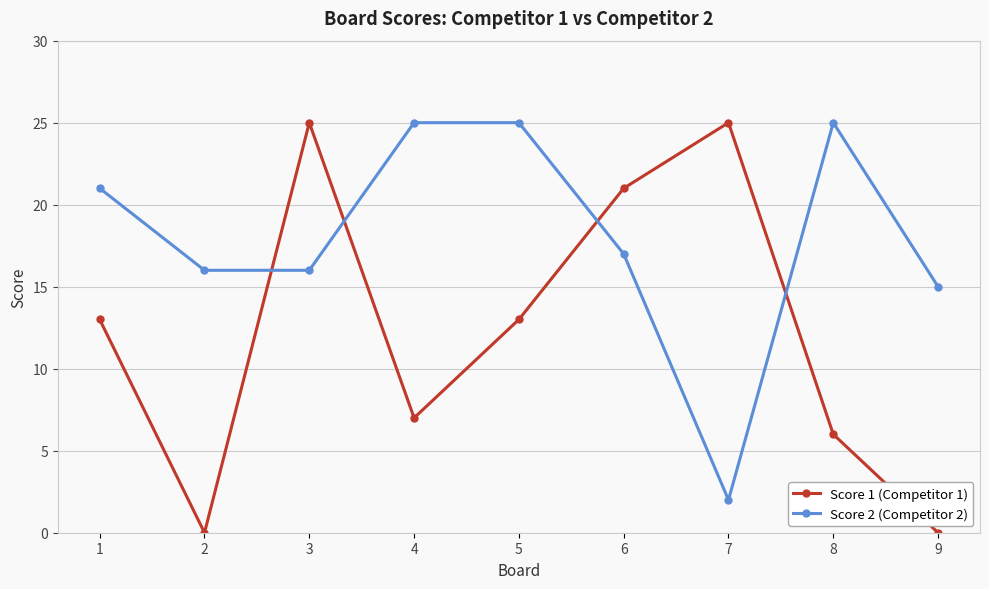

What is the difference between the Score 2 (Competitor 2) values at 3 and 7?

14